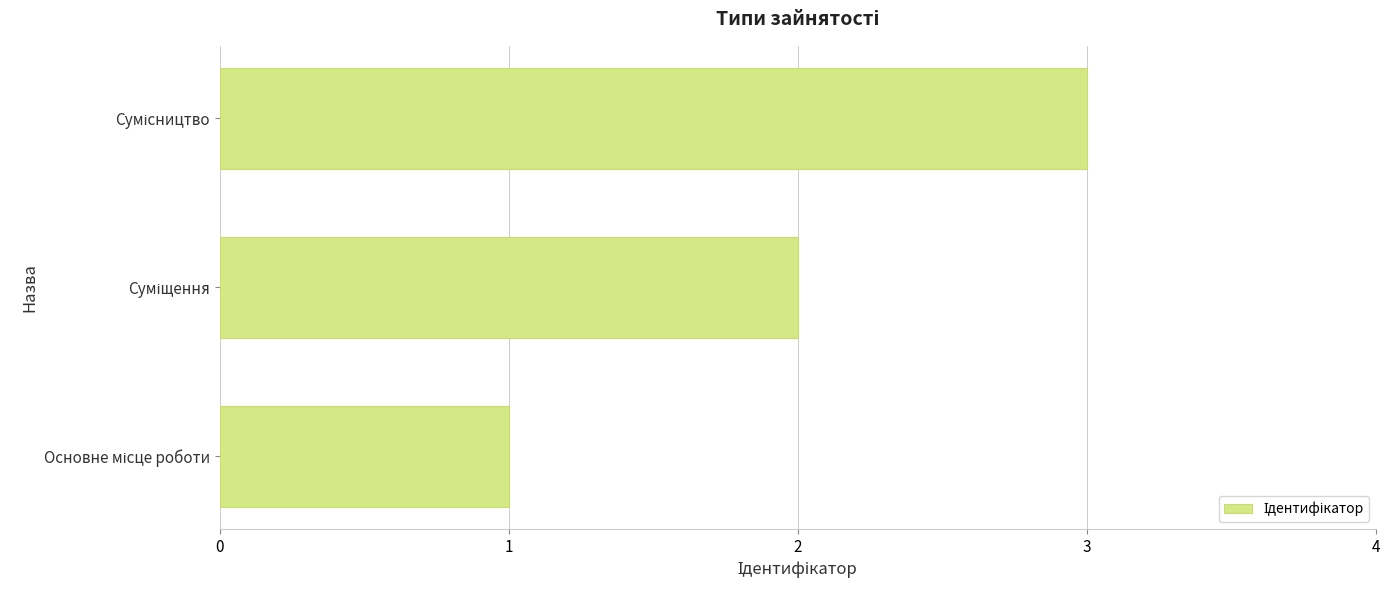

Count the number of categories in the chart.

3